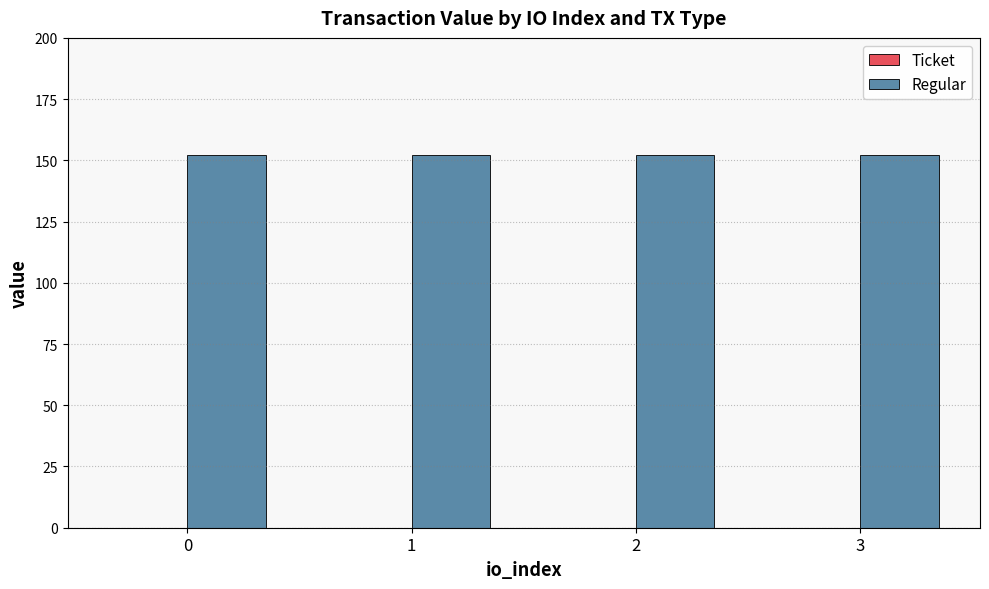

Reading right to left, list all the values displayed in this chart.

Ticket: 3=0.0	2=0.0	1=0.0	0=0.0
Regular: 3=152.3	2=152.3	1=152.3	0=152.3